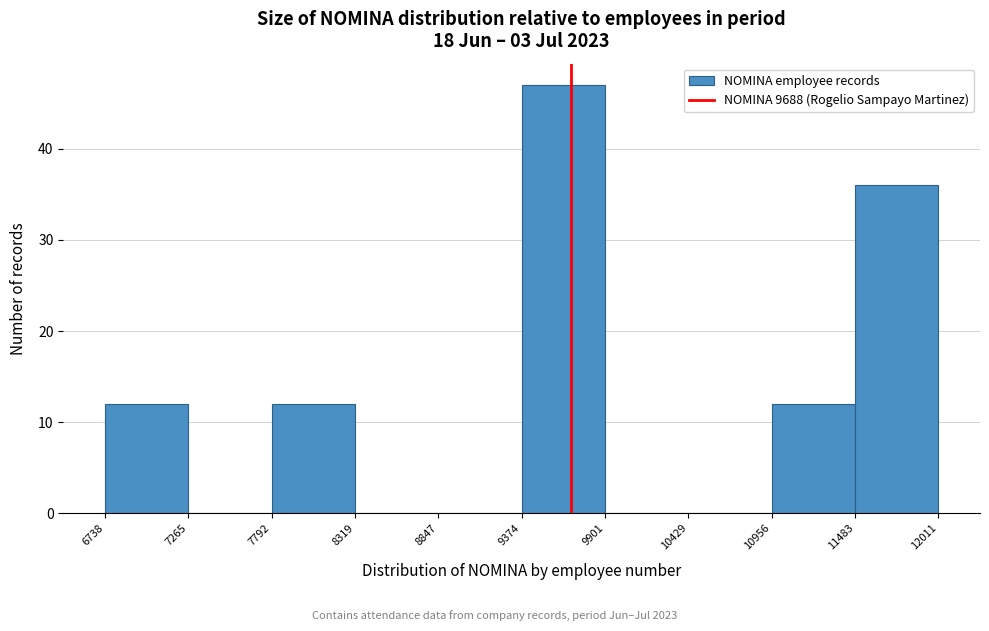

Reading left to right, transcribe this chart: for each bar, give the range it covers on the x-axis and its height. The values are not printed on the chart, so give them approximately, as read against the axis.

6738 to 7265: 12
7265 to 7792: 0
7792 to 8319: 12
8319 to 8847: 0
8847 to 9374: 0
9374 to 9901: 47
9901 to 10429: 0
10429 to 10956: 0
10956 to 11483: 12
11483 to 12011: 36